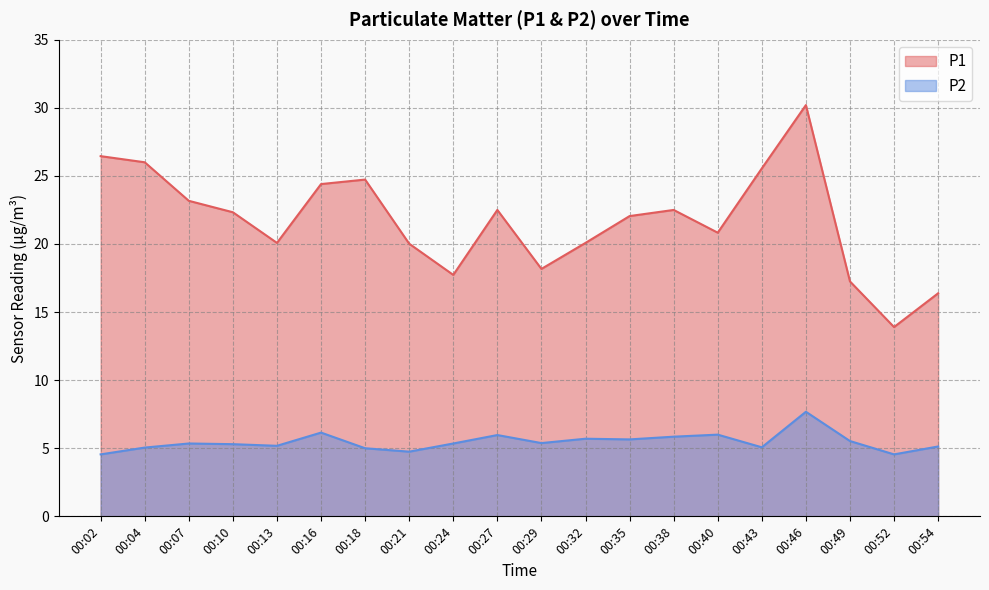

What is the sum of the P1 values at 00:10 and 00:04?

48.3